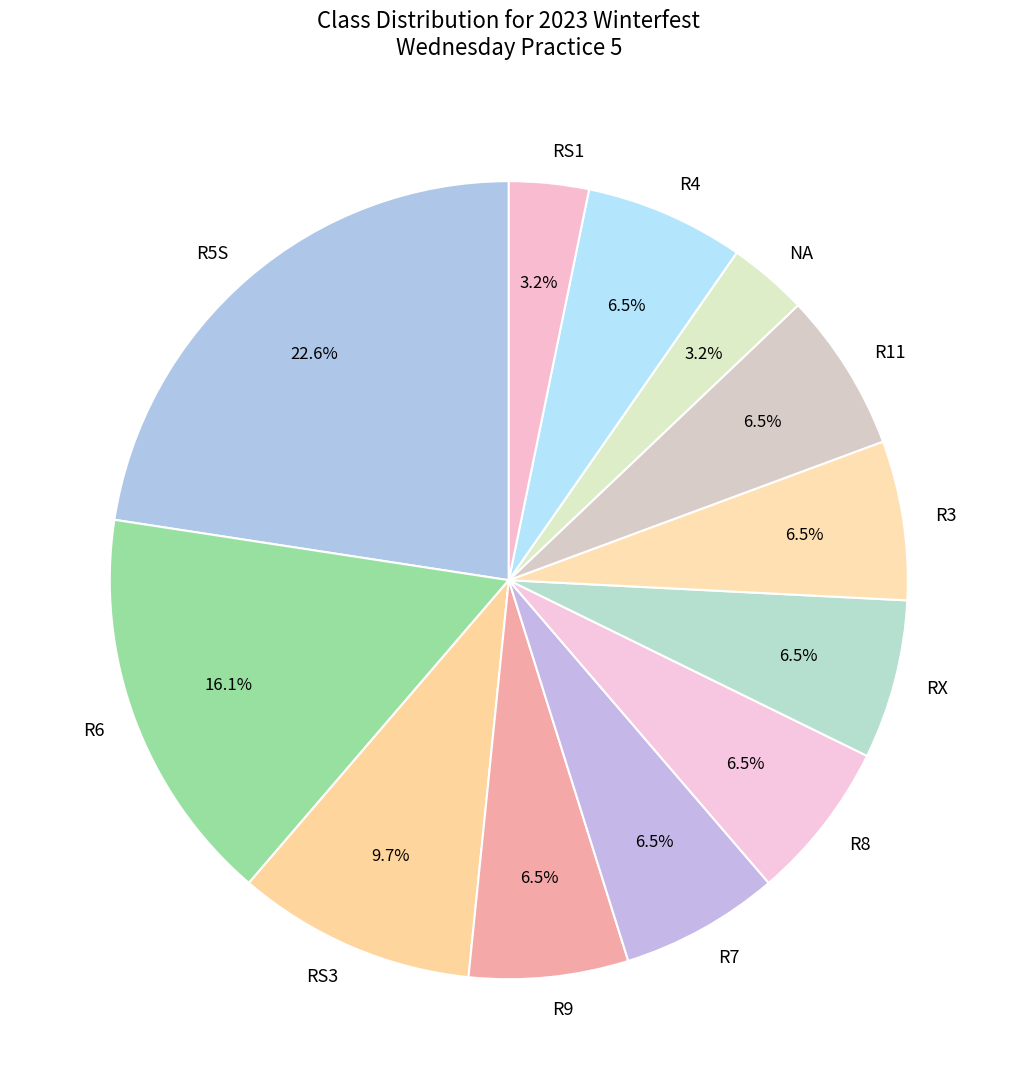

Which has a higher value, R5S or R11?

R5S